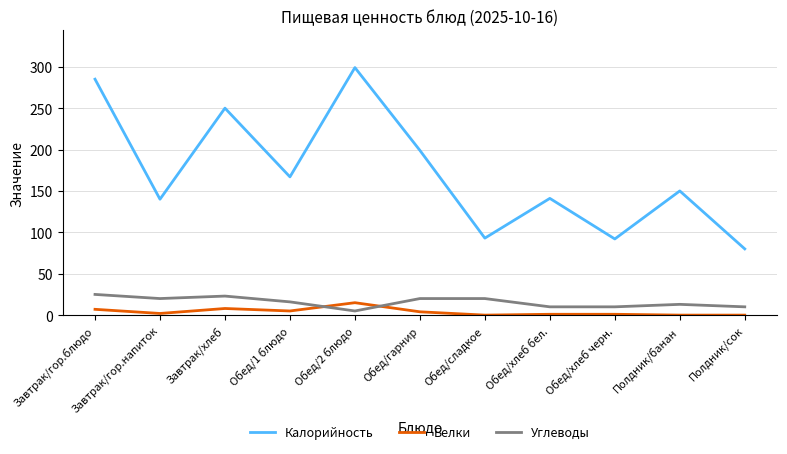

Where is the first local minimum for Углеводы?

Завтрак/гор.напиток